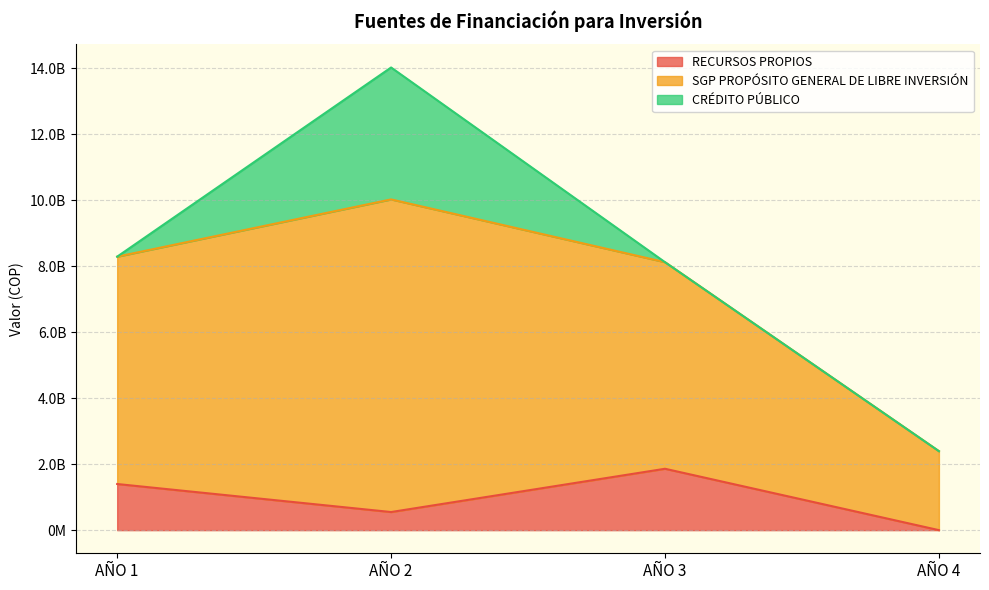

What is the spread (max minus min) of values at AÑO 3?

6262865532.0